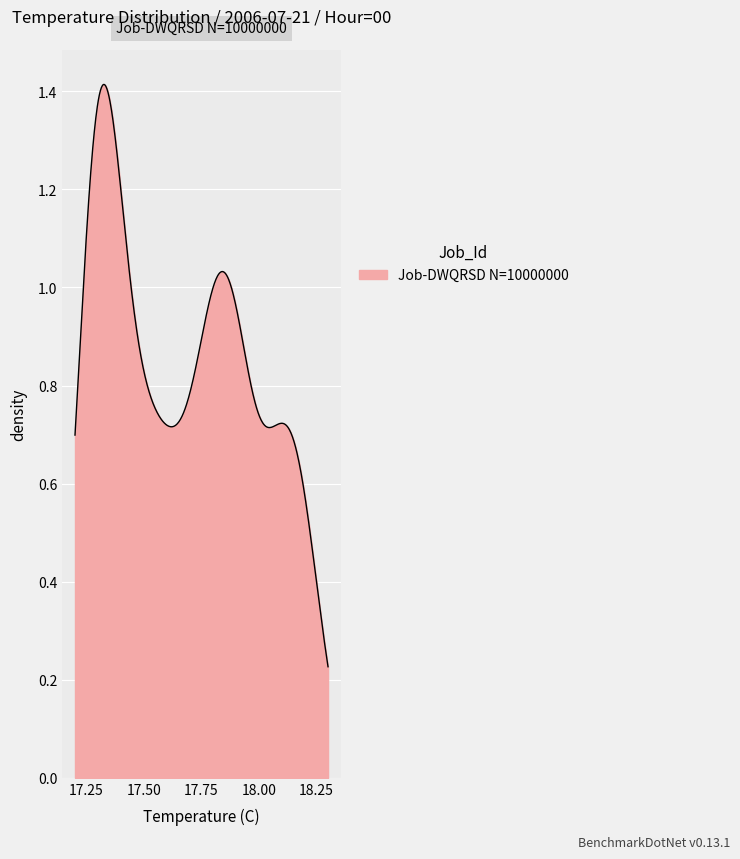

Does the chart have visible grid lines?

Yes